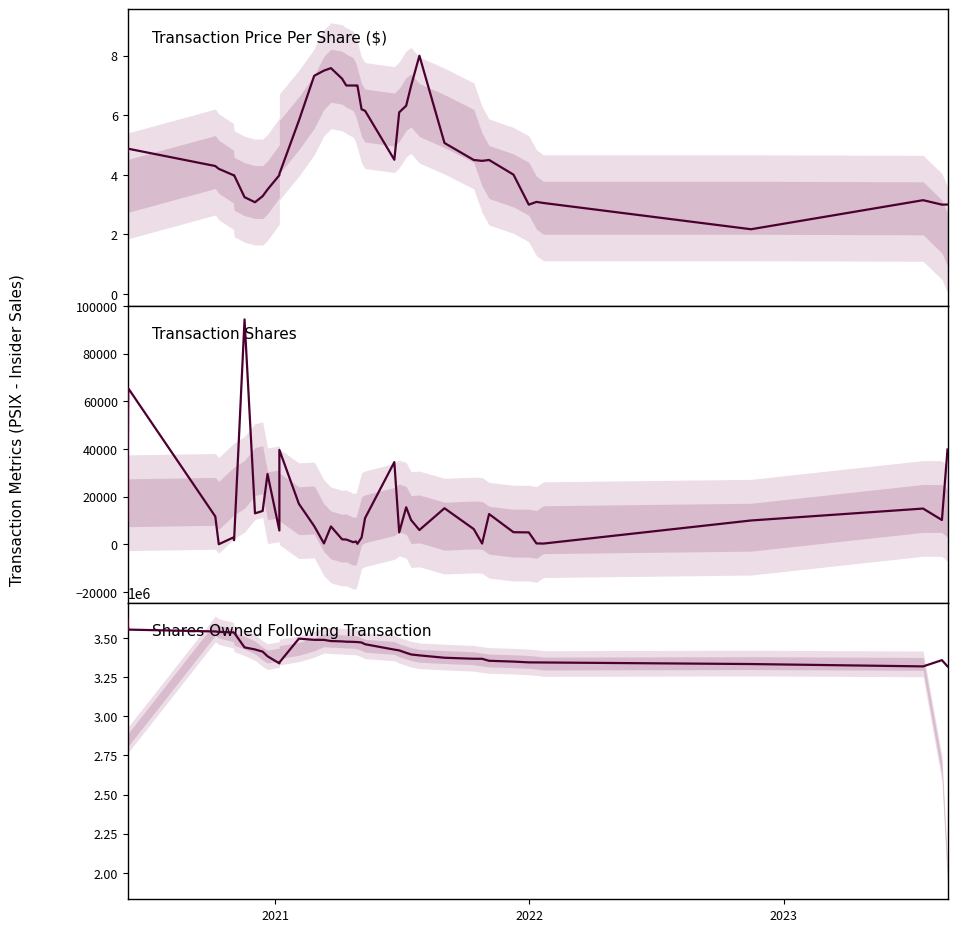

What is the greatest value displayed?

3618672.0